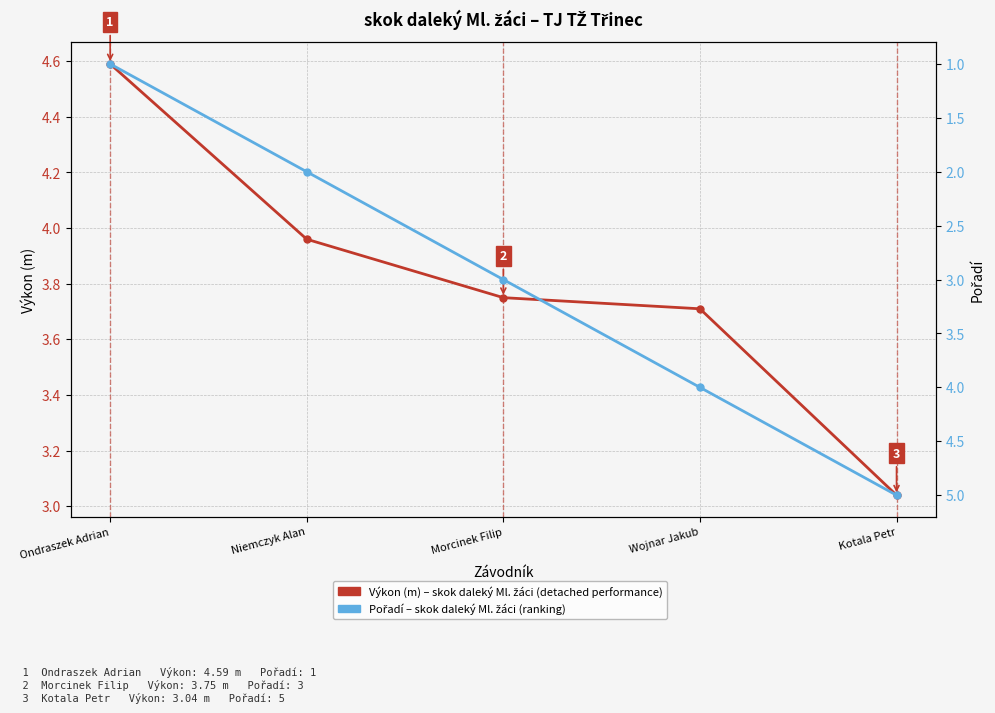

Which category has the lowest value in the Výkon (m) – skok daleký Ml. žáci series?

Kotala Petr